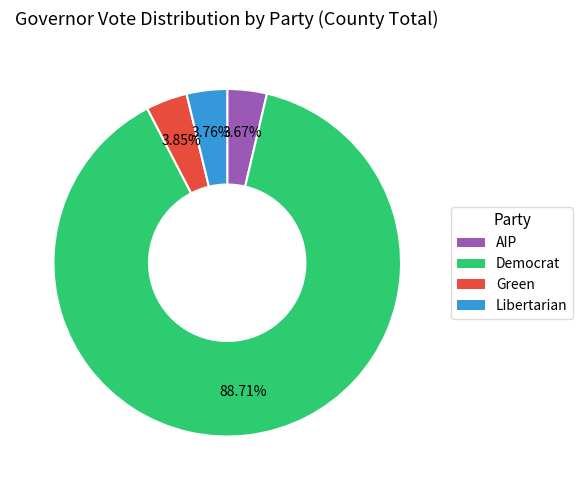

Is there a majority slice in this chart?

Yes